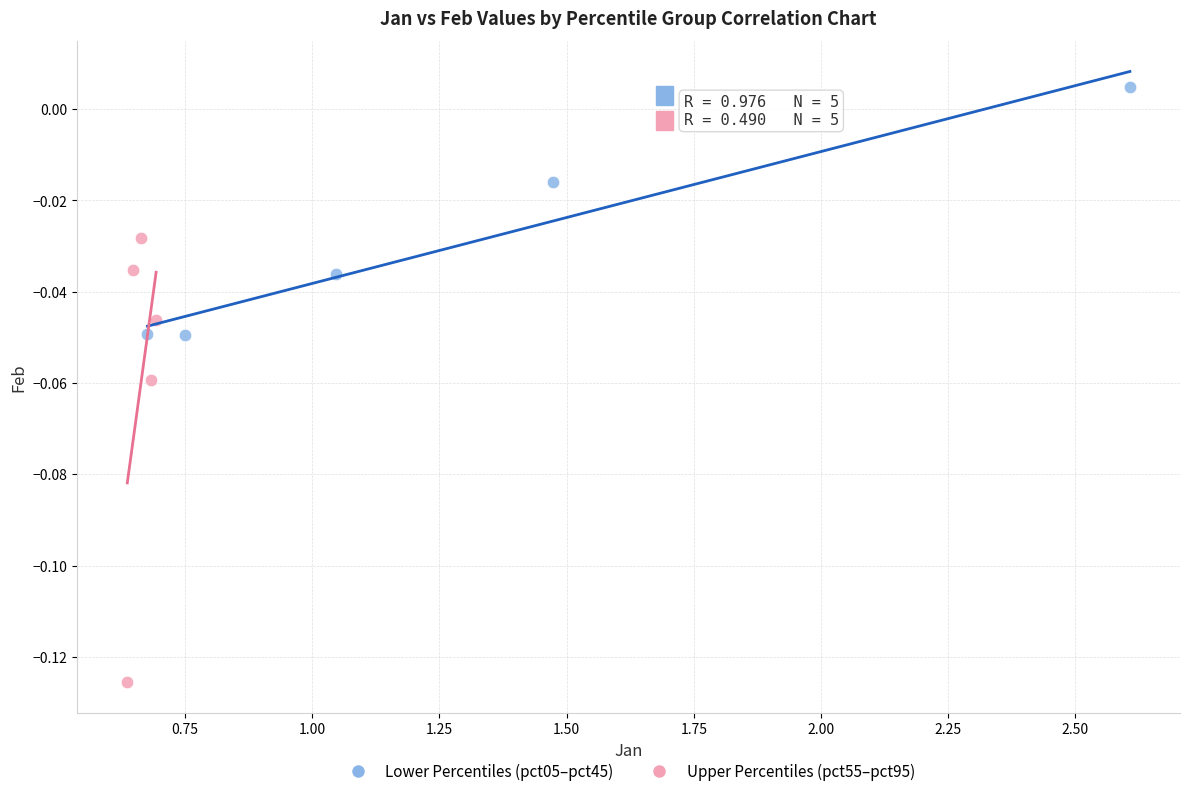

What are all the series names shown in the legend?

Lower Percentiles (pct05–pct45), Upper Percentiles (pct55–pct95)